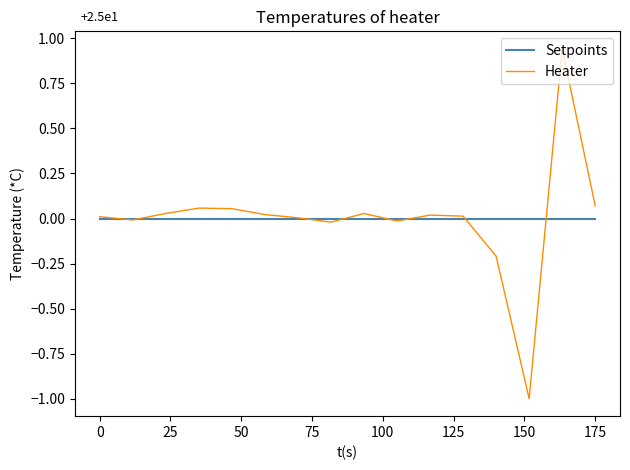

Is this an area chart (filled region under the line)?

No